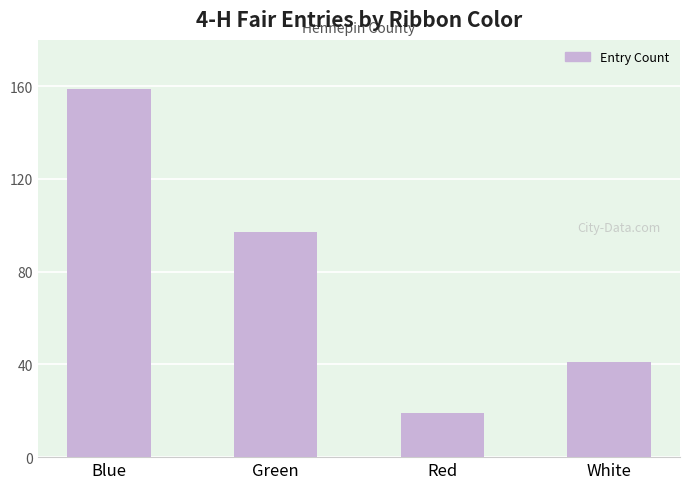

What is the sum of the values at Red and Green?

116